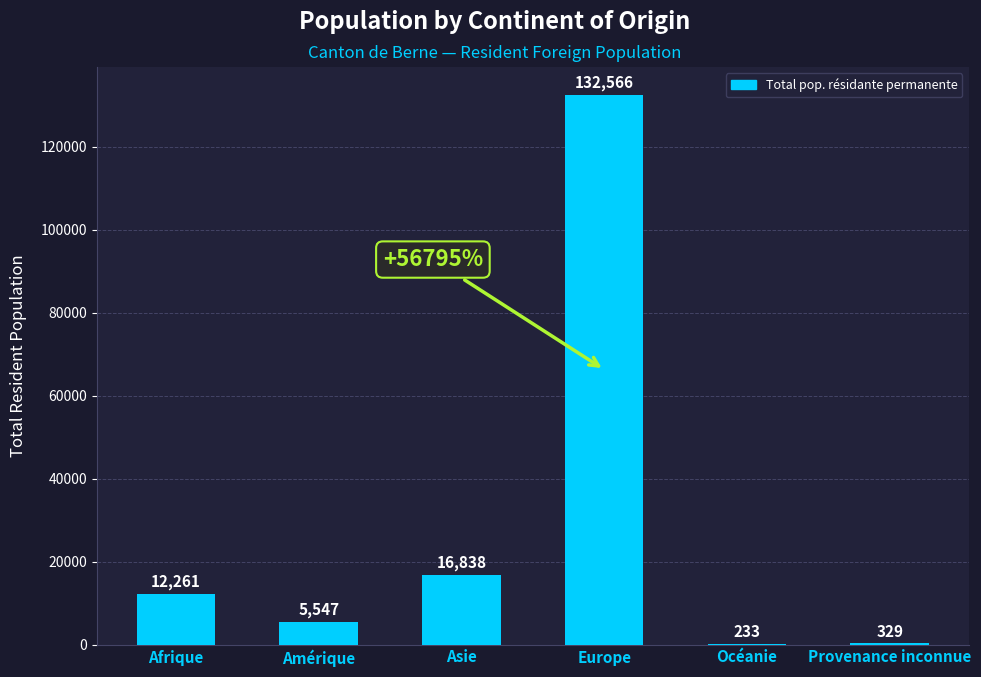

Reading left to right, transcribe all the data shown in this chart.

12261	5547	16838	132566	233	329